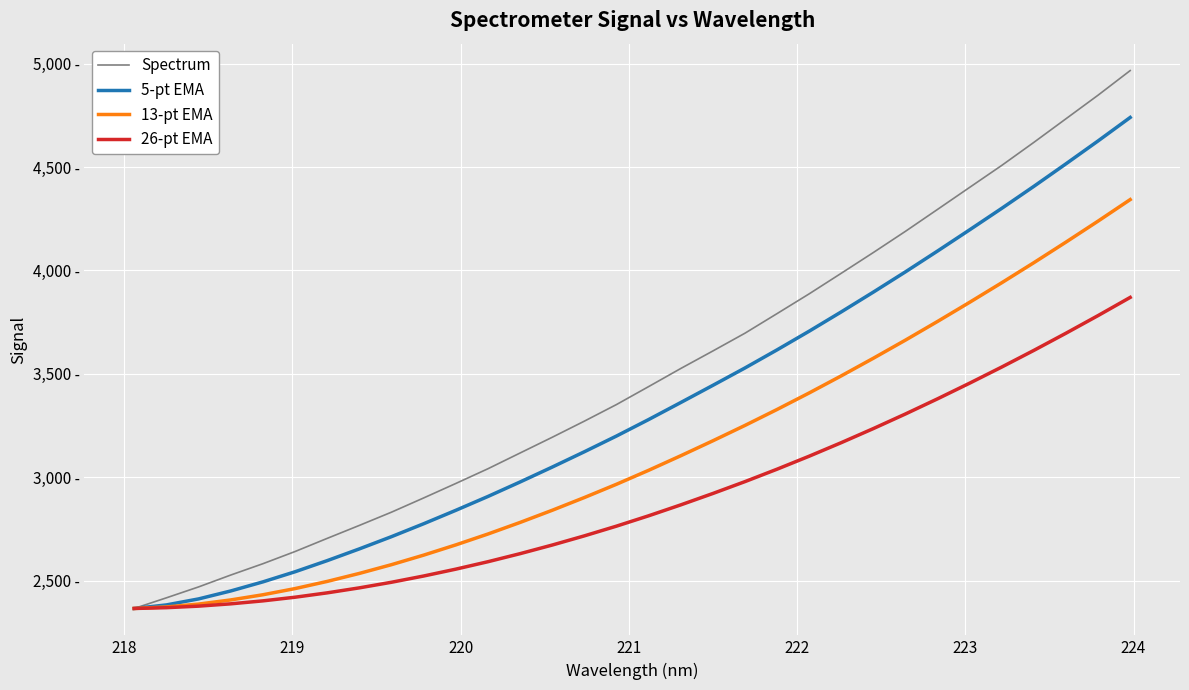

What are all the series names shown in the legend?

Spectrum, 5-pt EMA, 13-pt EMA, 26-pt EMA